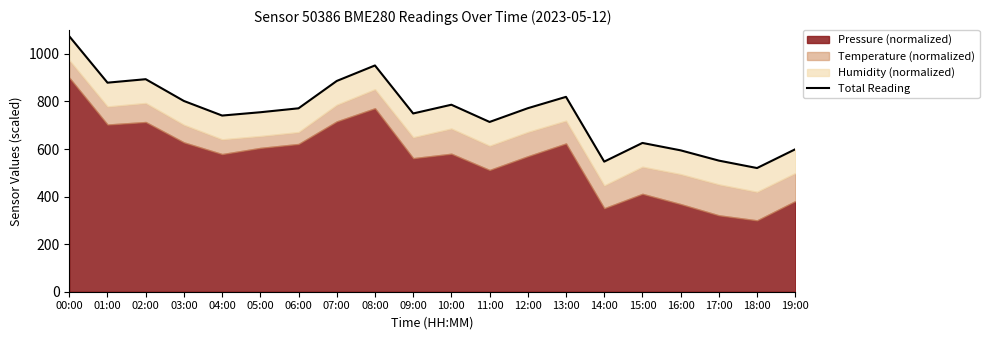

How many data points does each series have?

20